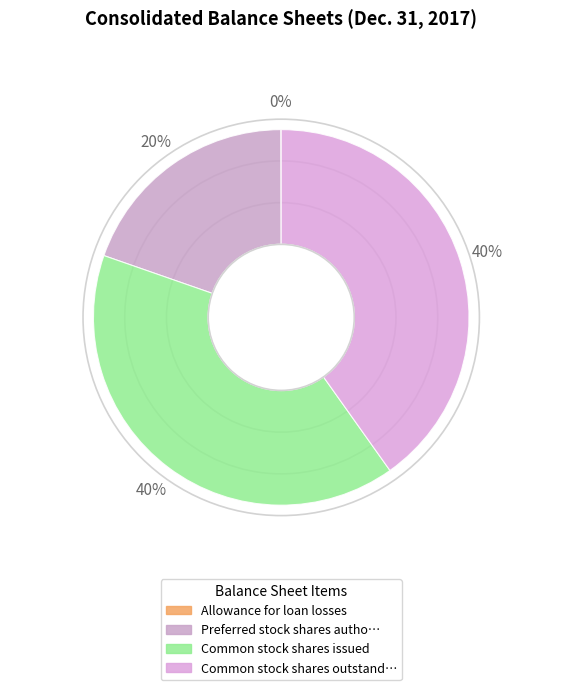

How many segments does this pie chart have?

4